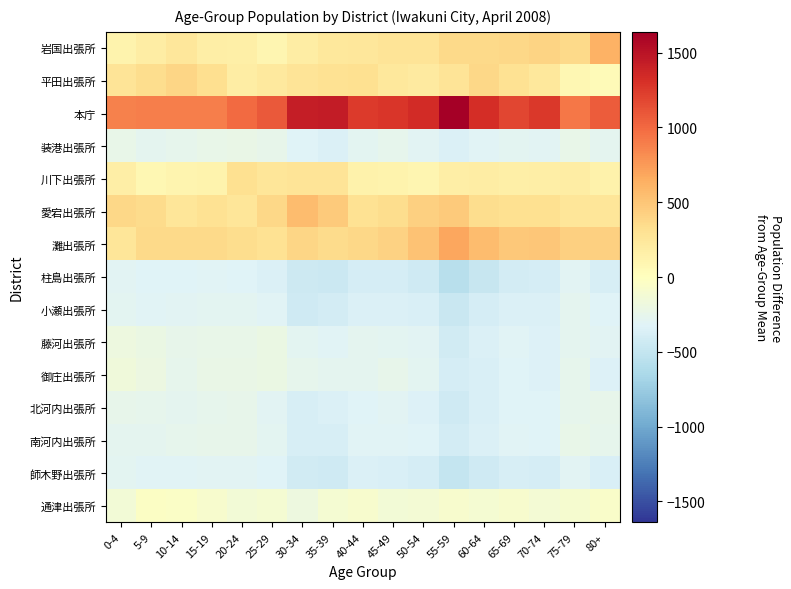

Reading left to right, extract all data points from this chart.

岩国出張所: 0-4=127.3	5-9=179.8	10-14=255.3	15-19=177.5	20-24=157.9	25-29=99.4	30-34=184.1	35-39=236.2	40-44=251.9	45-49=276.3	50-54=276.3	55-59=363.3	60-64=370.4	65-69=372.2	70-74=408.1	75-79=366.9	80+=626.5
平田出張所: 0-4=273.3	5-9=337.8	10-14=391.3	15-19=322.5	20-24=184.9	25-29=222.4	30-34=275.1	35-39=302.2	40-44=318.9	45-49=233.3	50-54=214.3	55-59=281.3	60-64=380.4	65-69=298.2	70-74=235.1	75-79=88.9	80+=47.5
本庁: 0-4=878.3	5-9=894.8	10-14=896.3	15-19=886.5	20-24=995.9	25-29=1079.4	30-34=1425.1	35-39=1445.2	40-44=1253.9	45-49=1269.3	50-54=1337.3	55-59=1639.3	60-64=1320.4	65-69=1181.2	70-74=1265.1	75-79=922.9	80+=1063.5
装港出張所: 0-4=-235.7	5-9=-280.2	10-14=-257.7	15-19=-235.5	20-24=-230.1	25-29=-250.6	30-34=-332.9	35-39=-357.8	40-44=-291.1	45-49=-265.7	50-54=-301.7	55-59=-348.7	60-64=-308.6	65-69=-284.8	70-74=-298.9	75-79=-233.1	80+=-278.5
川下出張所: 0-4=177.3	5-9=84.8	10-14=113.3	15-19=125.5	20-24=310.9	25-29=261.4	30-34=280.1	35-39=280.2	40-44=140.9	45-49=118.3	50-54=97.3	55-59=174.3	60-64=182.4	65-69=161.2	70-74=167.1	75-79=183.9	80+=133.5
愛宕出張所: 0-4=372.3	5-9=354.8	10-14=268.3	15-19=305.5	20-24=266.9	25-29=381.4	30-34=552.1	35-39=472.2	40-44=299.9	45-49=335.3	50-54=427.3	55-59=470.3	60-64=336.4	65-69=310.2	70-74=311.1	75-79=259.9	80+=256.5
灘出張所: 0-4=266.3	5-9=364.8	10-14=359.3	15-19=367.5	20-24=338.9	25-29=305.4	30-34=393.1	35-39=347.2	40-44=377.9	45-49=411.3	50-54=515.3	55-59=679.3	60-64=554.4	65-69=481.2	70-74=494.1	75-79=422.9	80+=431.5
柱島出張所: 0-4=-298.7	5-9=-325.2	10-14=-325.7	15-19=-319.5	20-24=-329.1	25-29=-347.6	30-34=-443.9	35-39=-448.8	40-44=-386.1	45-49=-384.7	50-54=-427.7	55-59=-563.7	60-64=-474.6	65-69=-407.8	70-74=-395.9	75-79=-306.1	80+=-378.5
小瀬出張所: 0-4=-284.7	5-9=-311.2	10-14=-298.7	15-19=-290.5	20-24=-294.1	25-29=-318.6	30-34=-423.9	35-39=-404.8	40-44=-346.1	45-49=-347.7	50-54=-367.7	55-59=-469.7	60-64=-389.6	65-69=-354.8	70-74=-347.9	75-79=-281.1	80+=-328.5
藤河出張所: 0-4=-179.7	5-9=-213.2	10-14=-254.7	15-19=-232.5	20-24=-236.1	25-29=-211.6	30-34=-287.9	35-39=-312.8	40-44=-271.1	45-49=-286.7	50-54=-303.7	55-59=-415.7	60-64=-354.6	65-69=-315.8	70-74=-340.9	75-79=-271.1	80+=-303.5
御庄出張所: 0-4=-165.7	5-9=-202.2	10-14=-257.7	15-19=-220.5	20-24=-227.1	25-29=-205.6	30-34=-261.9	35-39=-279.8	40-44=-272.1	45-49=-252.7	50-54=-290.7	55-59=-395.7	60-64=-368.6	65-69=-321.8	70-74=-340.9	75-79=-258.1	80+=-336.5
北河内出張所: 0-4=-243.7	5-9=-260.2	10-14=-281.7	15-19=-261.5	20-24=-256.1	25-29=-301.6	30-34=-378.9	35-39=-356.8	40-44=-326.1	45-49=-301.7	50-54=-343.7	55-59=-426.7	60-64=-368.6	65-69=-327.8	70-74=-324.9	75-79=-265.1	80+=-252.5
南河内出張所: 0-4=-270.7	5-9=-279.2	10-14=-256.7	15-19=-244.5	20-24=-244.1	25-29=-284.6	30-34=-373.9	35-39=-382.8	40-44=-313.1	45-49=-313.7	50-54=-325.7	55-59=-409.7	60-64=-346.6	65-69=-319.8	70-74=-320.9	75-79=-233.1	80+=-256.5
師木野出張所: 0-4=-283.7	5-9=-309.2	10-14=-310.7	15-19=-303.5	20-24=-304.1	25-29=-325.6	30-34=-415.9	35-39=-432.8	40-44=-354.1	45-49=-361.7	50-54=-385.7	55-59=-494.7	60-64=-428.6	65-69=-382.8	70-74=-392.9	75-79=-303.1	80+=-365.5
通津出張所: 0-4=-131.7	5-9=-36.2	10-14=-40.7	15-19=-77.5	20-24=-134.1	25-29=-103.6	30-34=-189.9	35-39=-106.8	40-44=-83.1	45-49=-128.7	50-54=-121.7	55-59=-83.7	60-64=-104.6	65-69=-88.8	70-74=-116.9	75-79=-95.1	80+=-58.5